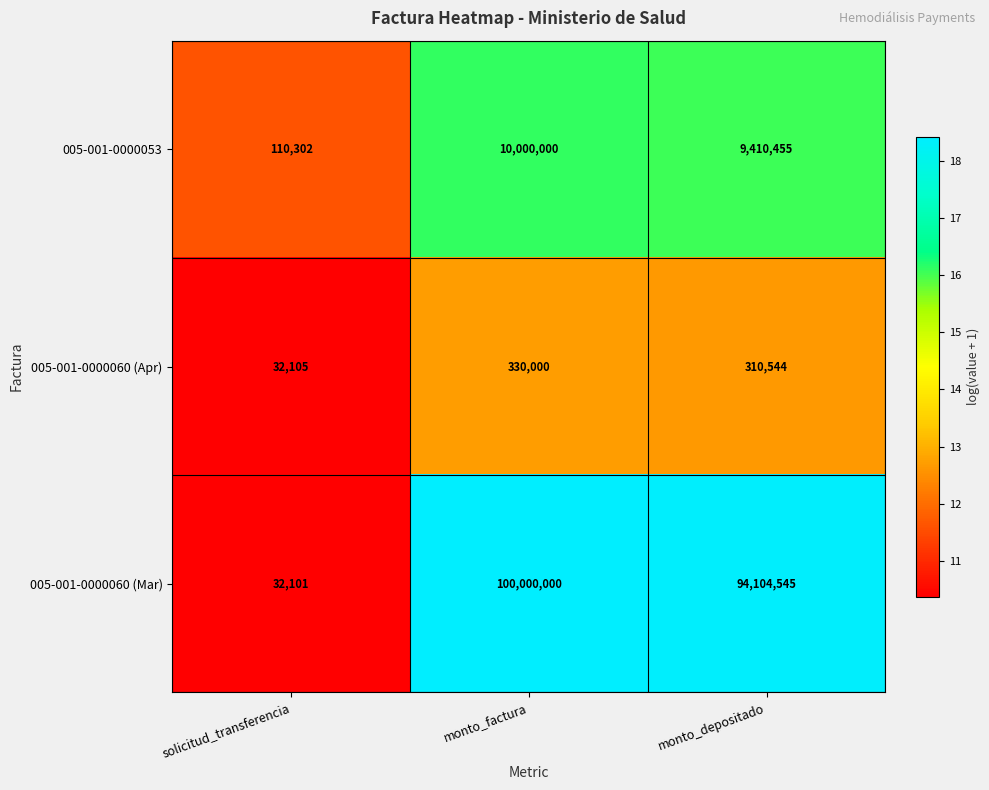

What is the total value across all series at solicitud_transferencia?

174508